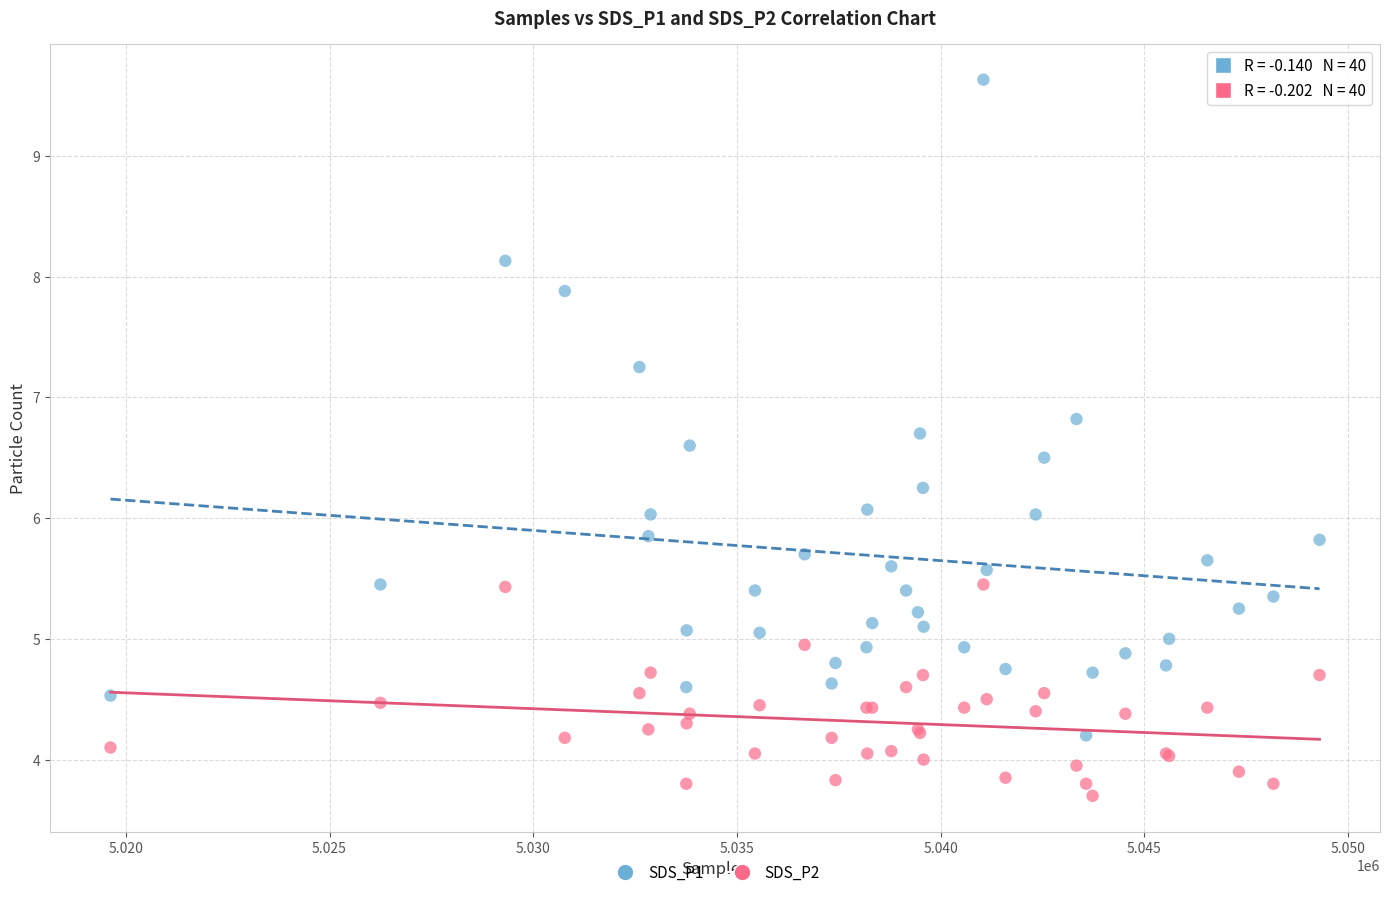

Which series contains the lowest Y value?

SDS_P2